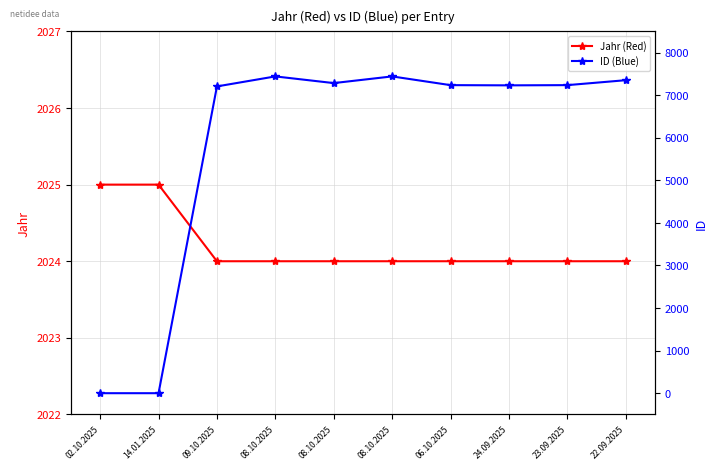

What is the spread (max minus min) of values at 24.09.2025?

5208